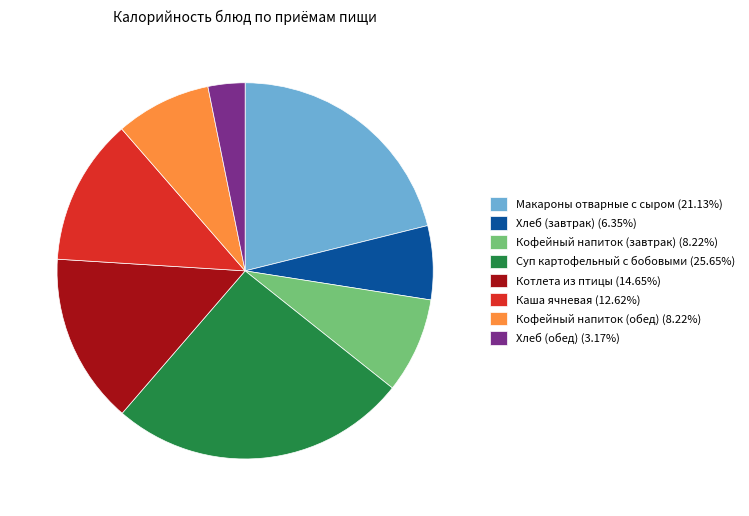

Approximately how many times larger is the value at Хлеб (завтрак) (6.35%) compared to Макароны отварные с сыром (21.13%)?

0.3